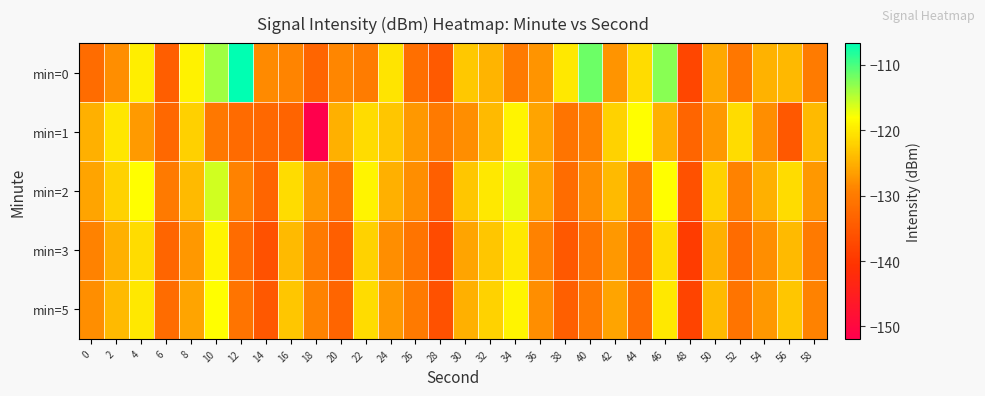

At which category is the sum across all series the highest?

46